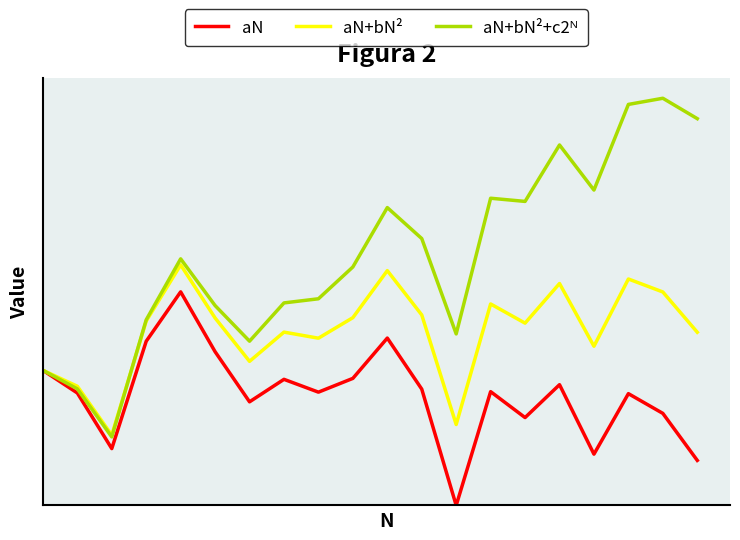

After their last crossing, which series has the higher values: aN+bN²+c2ᴺ or aN+bN²?

aN+bN²+c2ᴺ